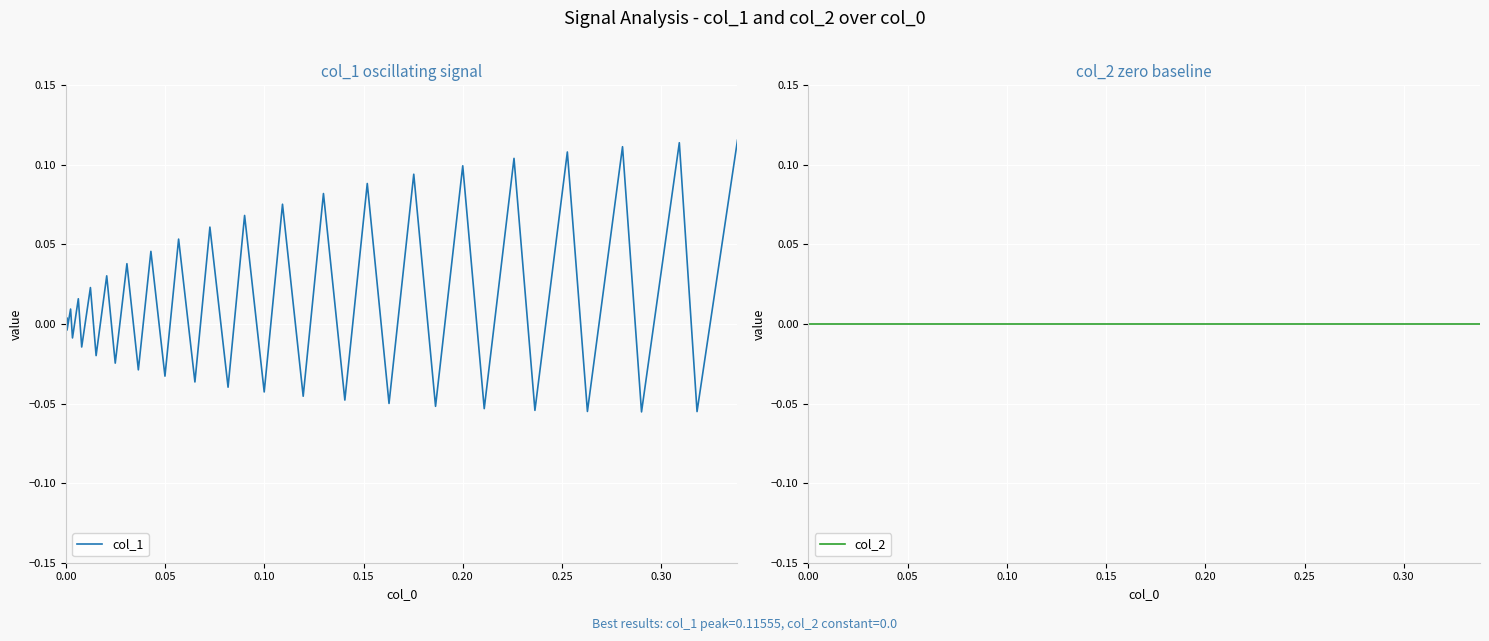

Which series has the largest total across all categories?

col_1